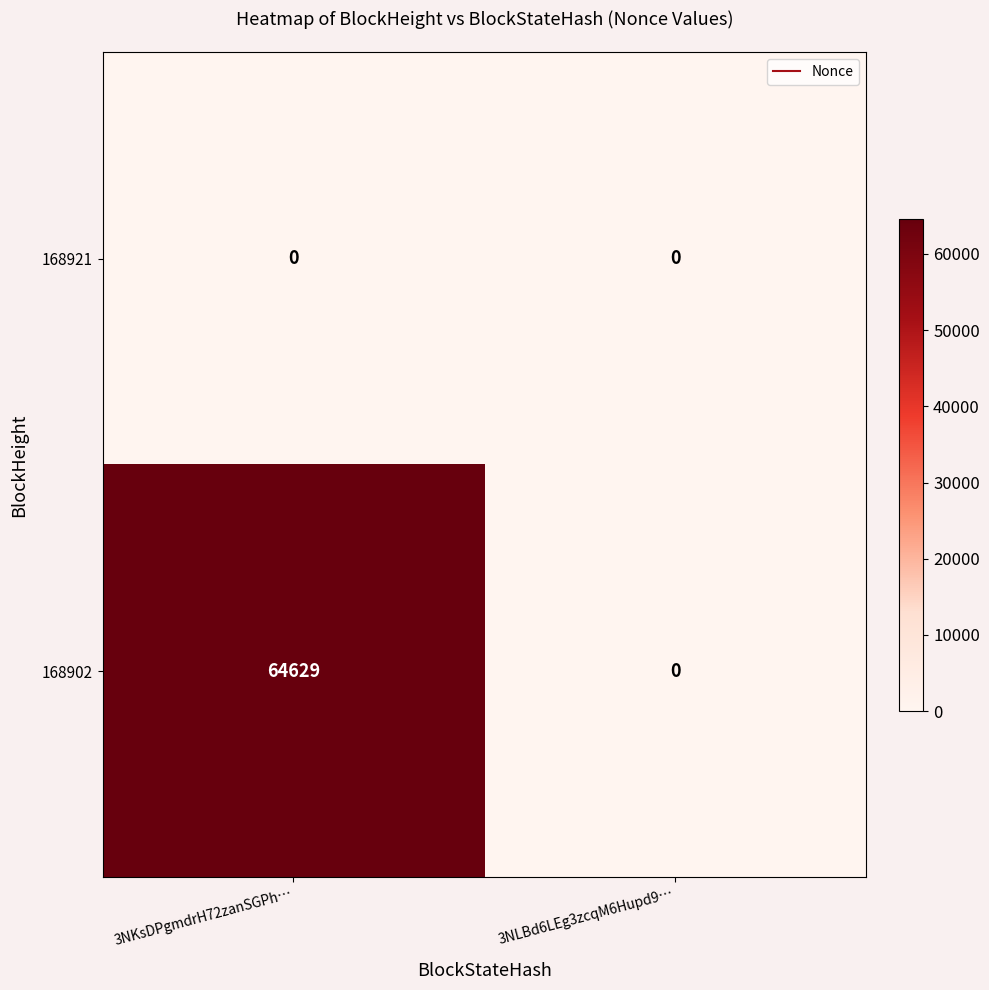

What is the spread (max minus min) of values at 3NKsDPgmdrH72zanSGPh…?

64629